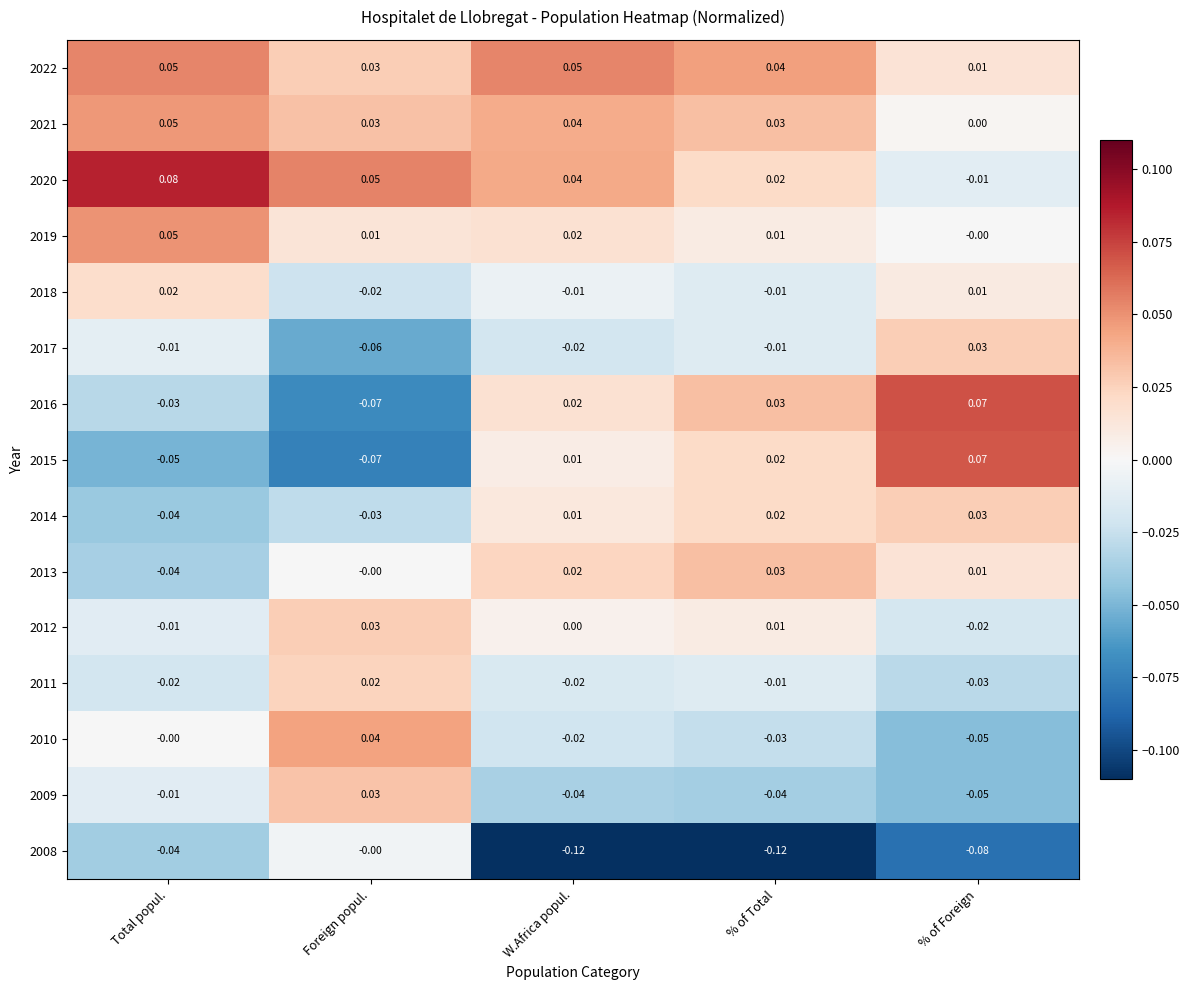

At which label does 2017 reach its minimum?

Foreign popul.